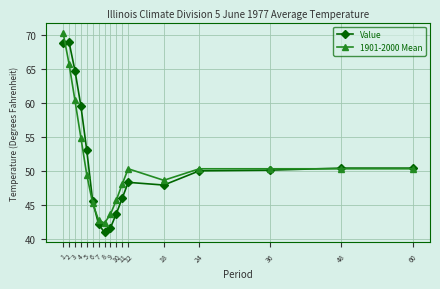

What is the spread (max minus min) of values at 5?

3.6